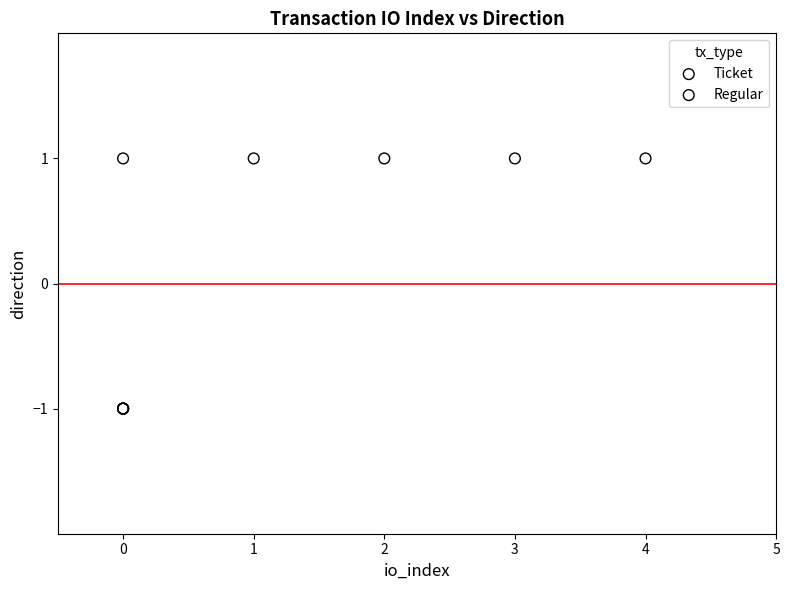

Which series contains the highest Y value?

Regular